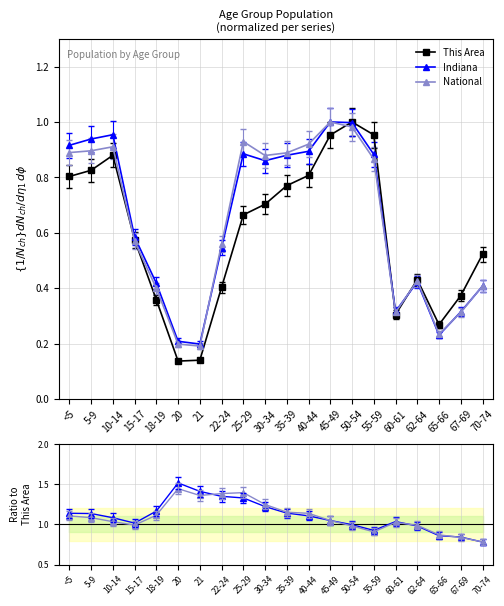

What is the average value of the Indiana/This Area series?

1.1